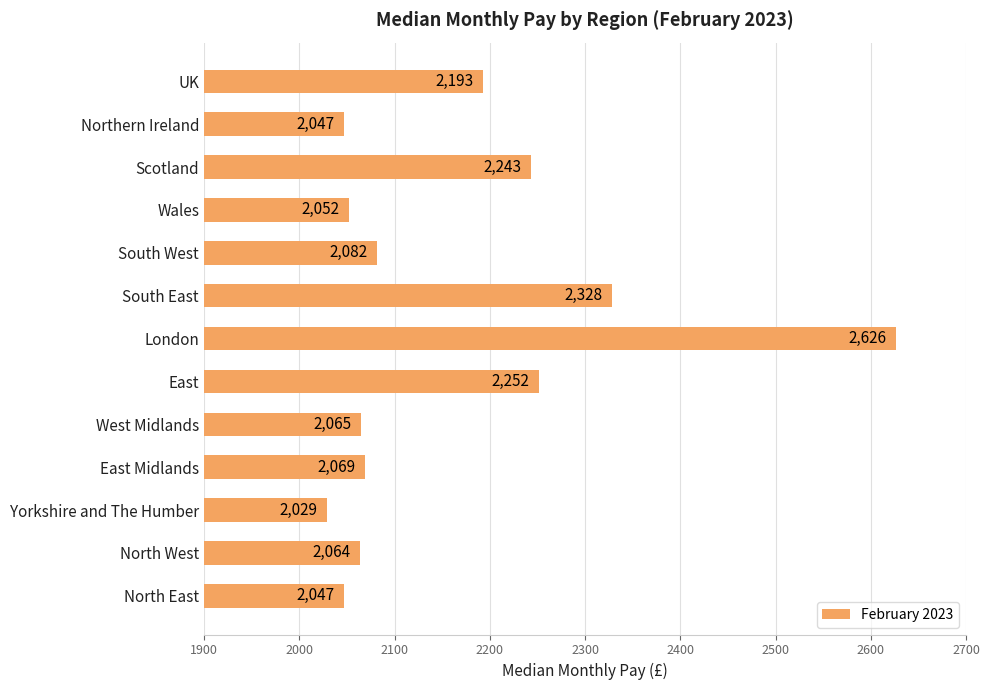

The chart shows a value of 2047 at North East. True or false?

True